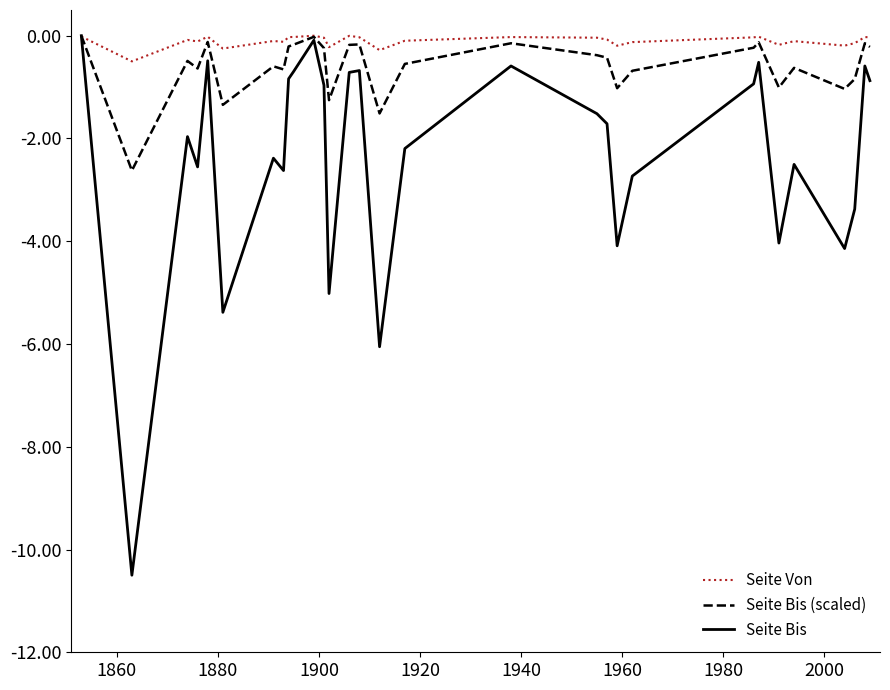

In Seite Bis (scaled), how many points are lower than both neighbors (excluding endpoints)?

9